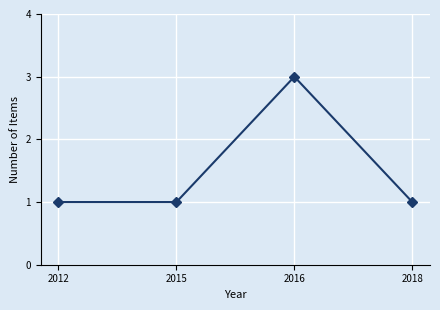

Reading left to right, what are all the values shown in this chart?

2012=1	2015=1	2016=3	2018=1